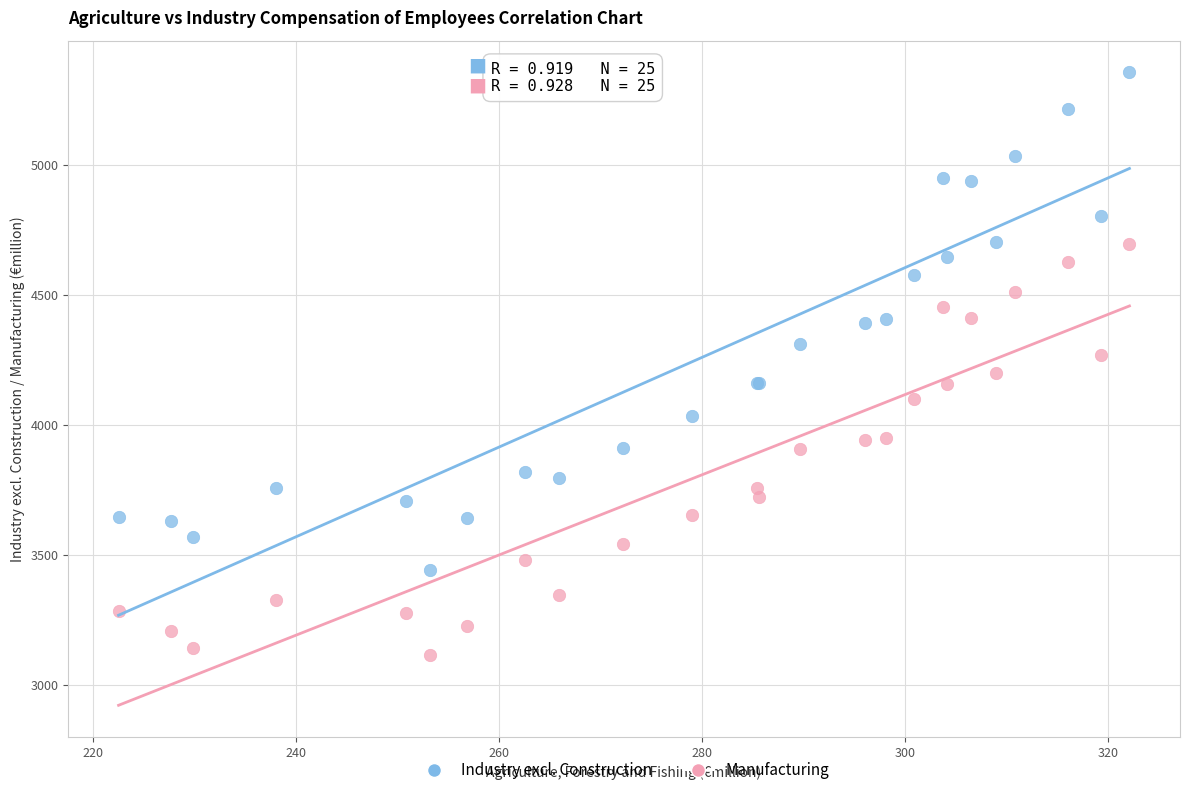

Which series has the widest spread of Y values?

Industry excl. Construction